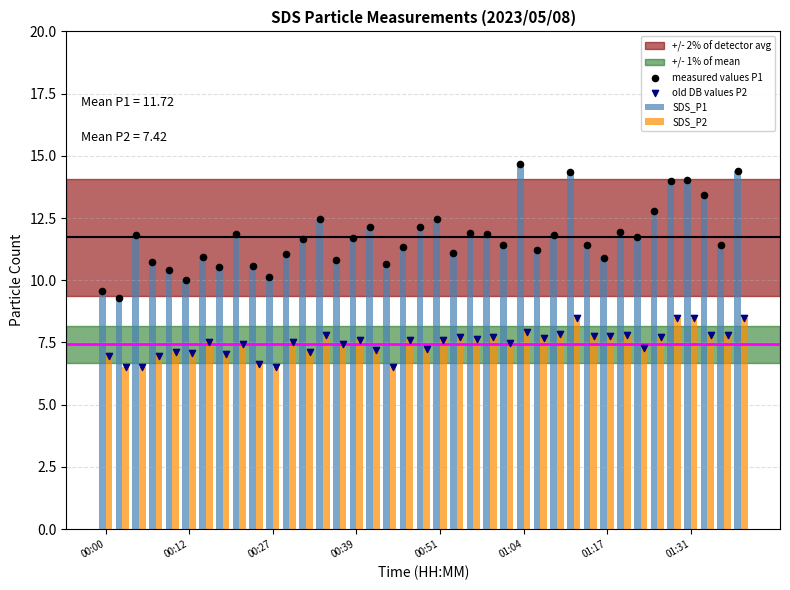

Which series has the largest Y range (max minus min)?

SDS_P1